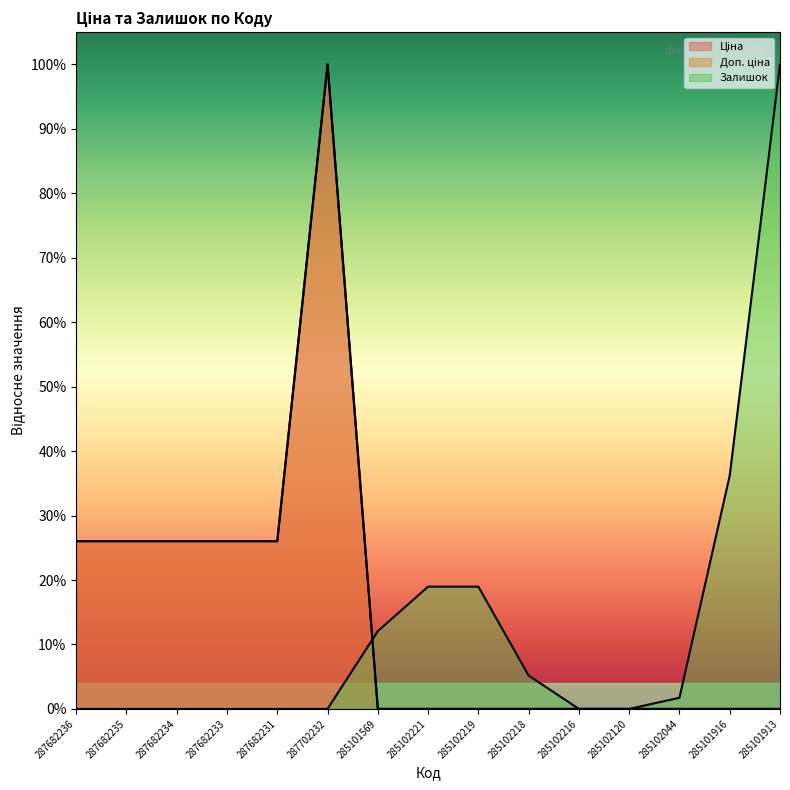

What is the difference between the maximum and minimum values in the Залишок series?

1.0